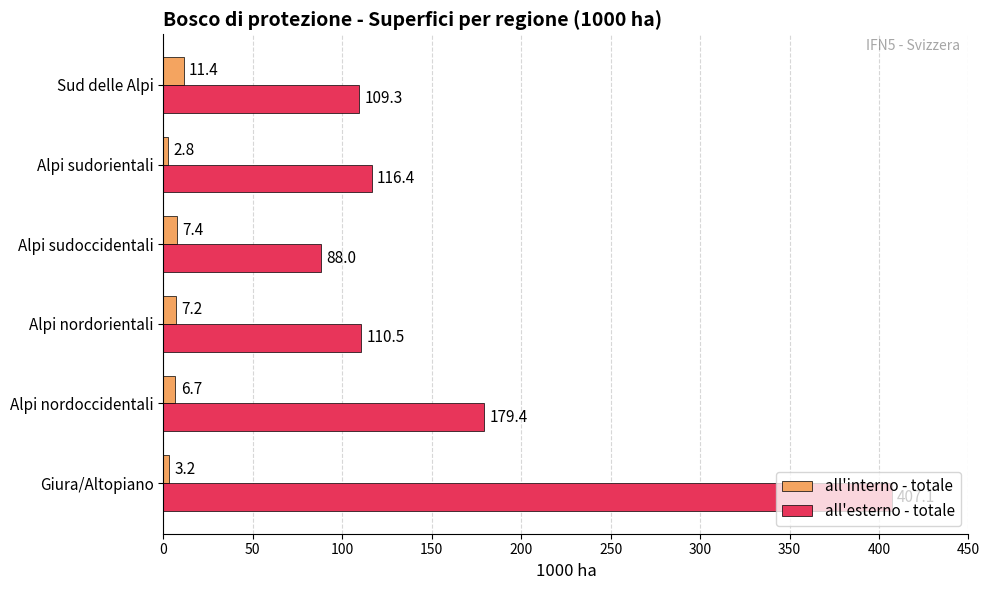

The value of all'esterno - totale at Alpi sudorientali is 60.6. True or false?

False